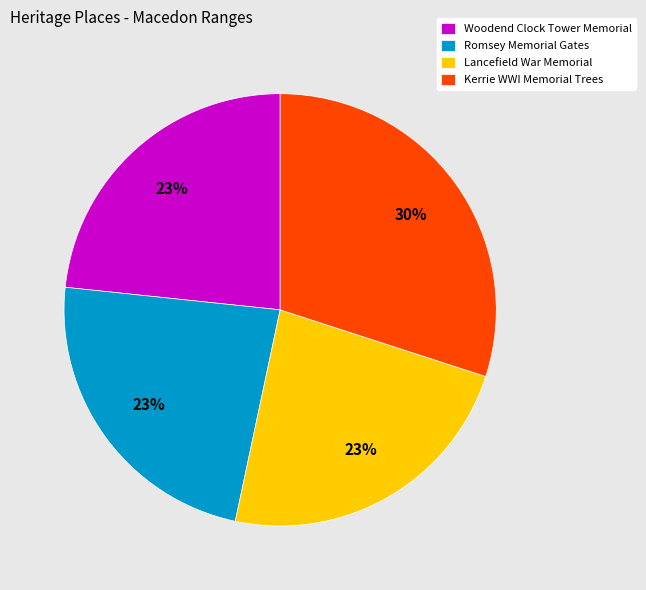

What is the ratio of the value at Kerrie WWI Memorial Trees to the value at Lancefield War Memorial?

1.3